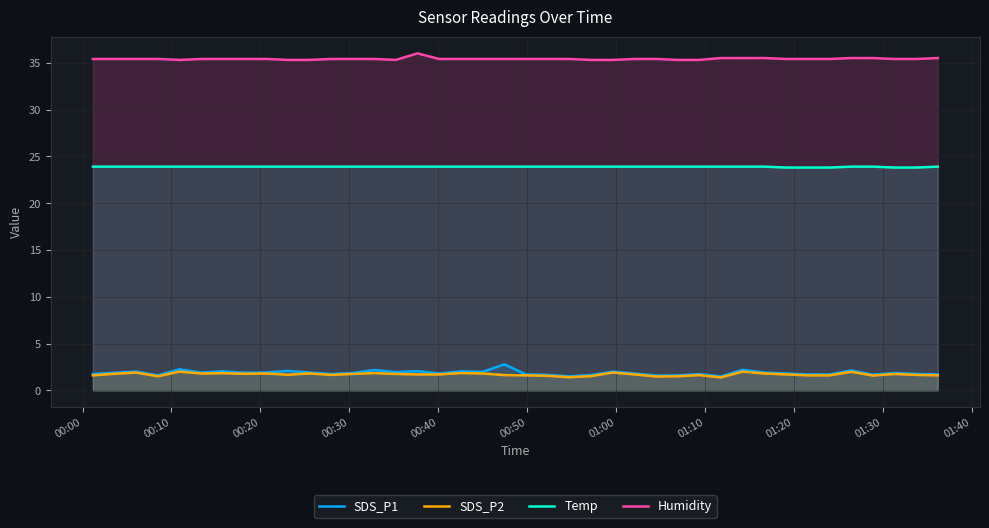

True or false: Temp and Humidity intersect in this chart.

False